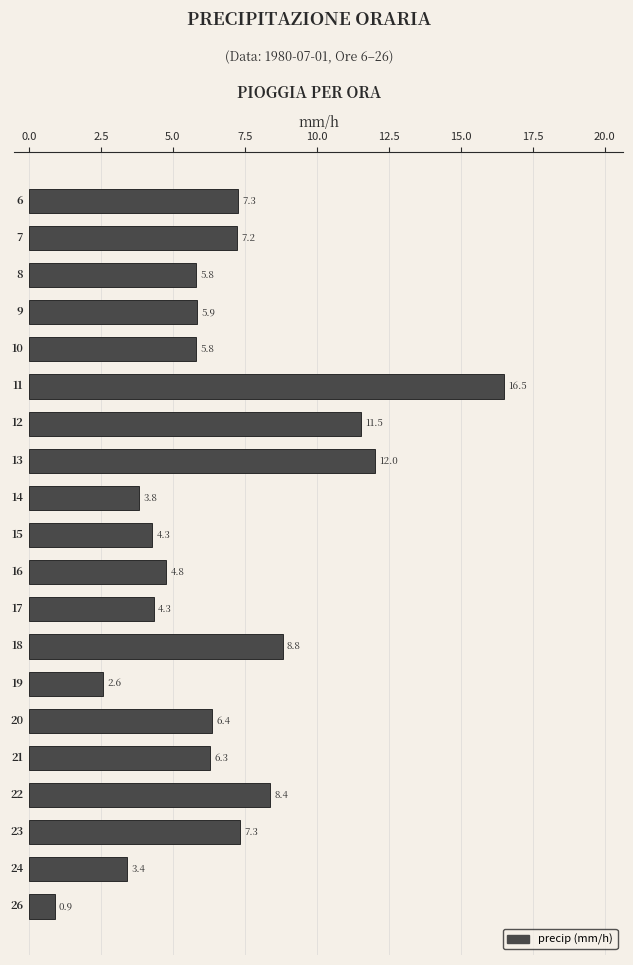

What is the minimum value shown in the chart?

0.9